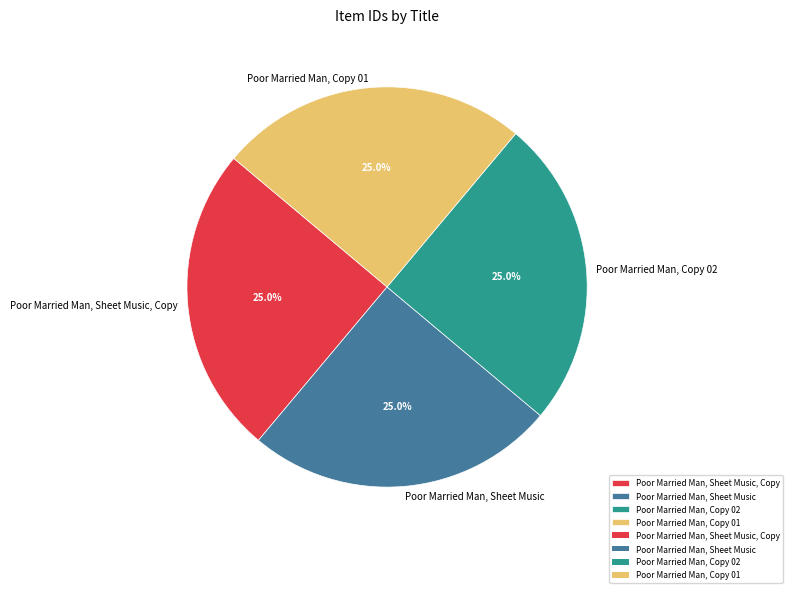

How many segments does this pie chart have?

4